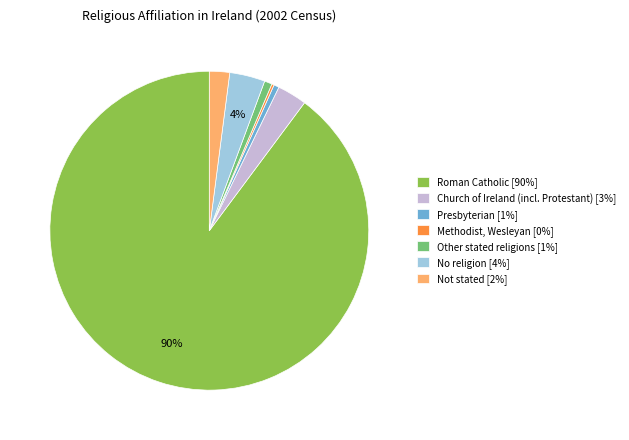

Which has a higher value, Church of Ireland (incl. Protestant) [3%] or No religion [4%]?

No religion [4%]